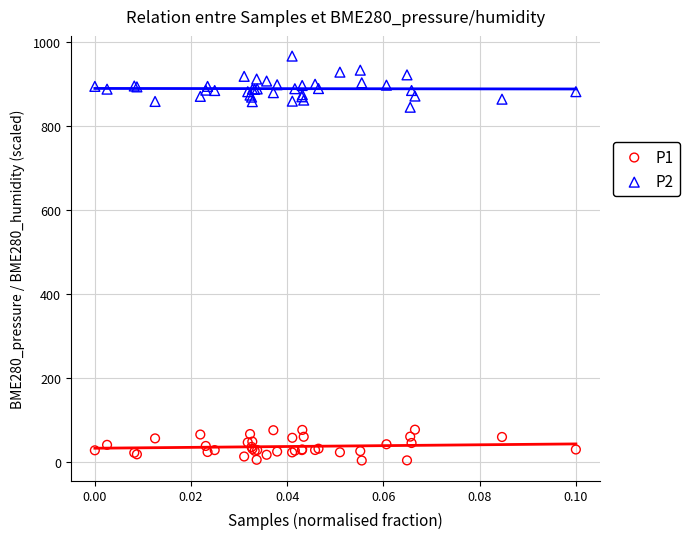

Which series has the widest spread of Y values?

P2